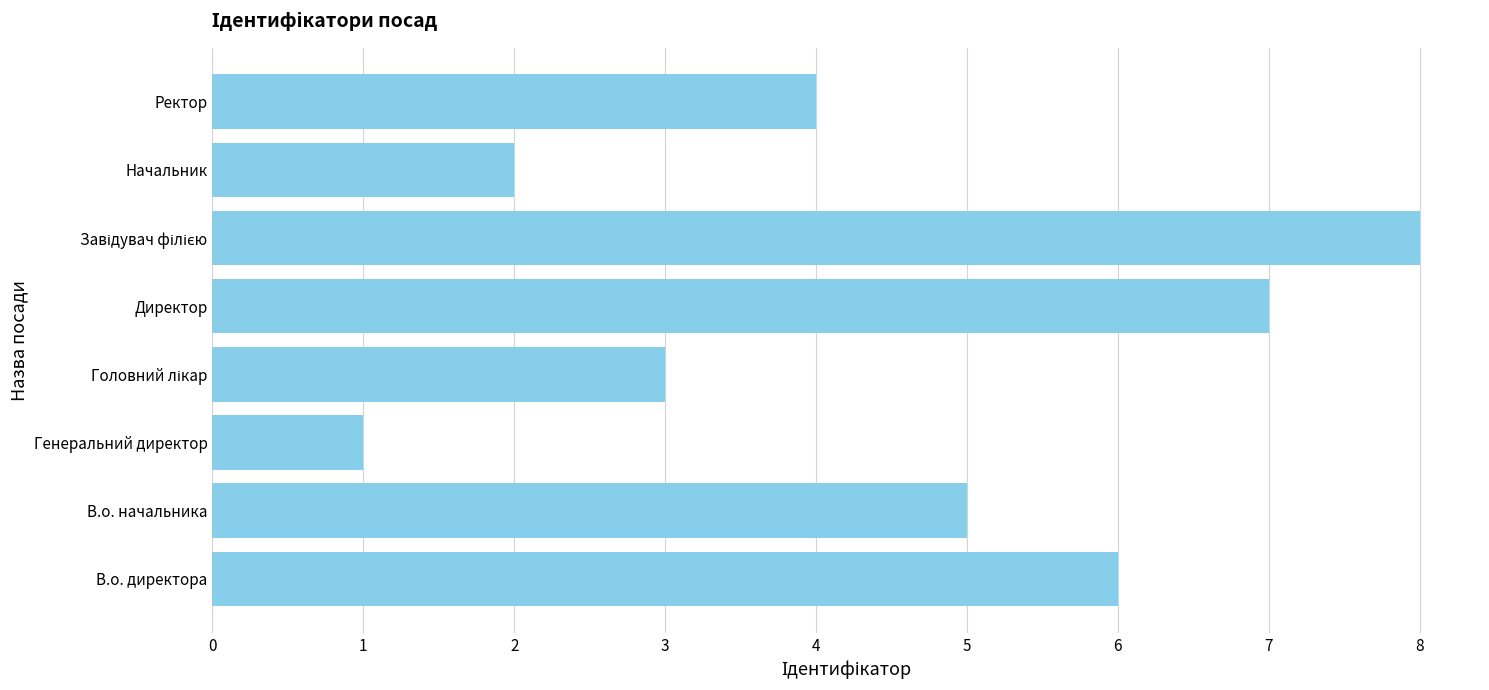

Between Начальник and В.о. начальника, which is larger?

В.о. начальника